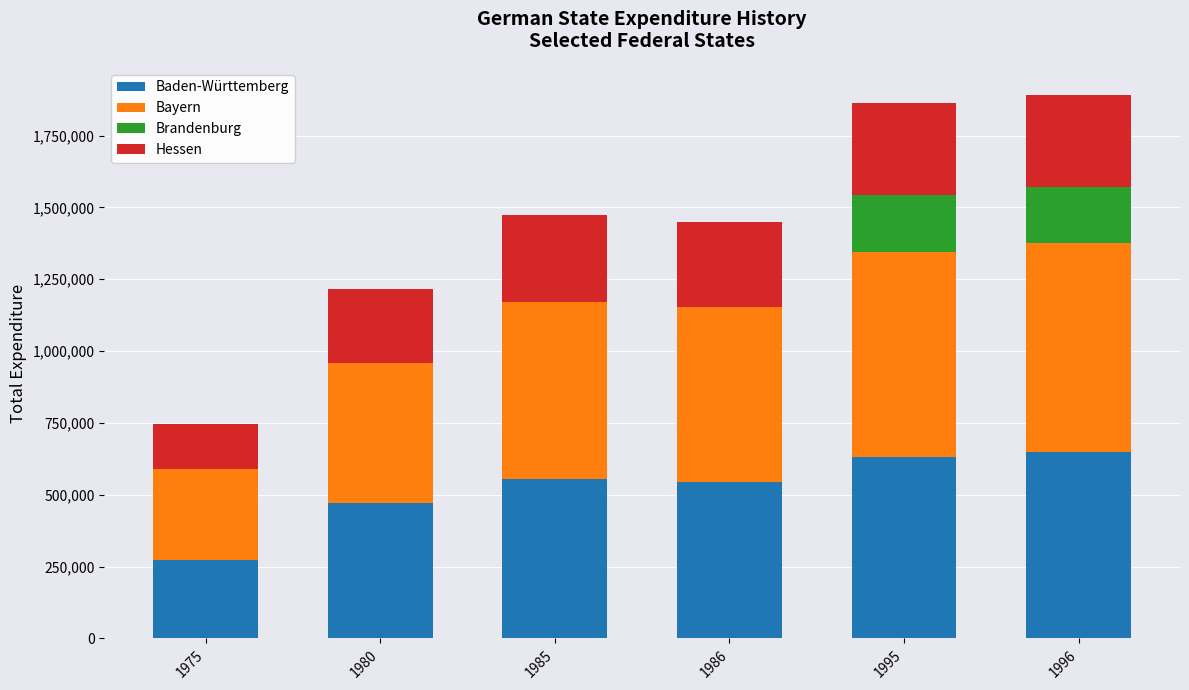

How many values in the Baden-Württemberg series exceed 553137?

3